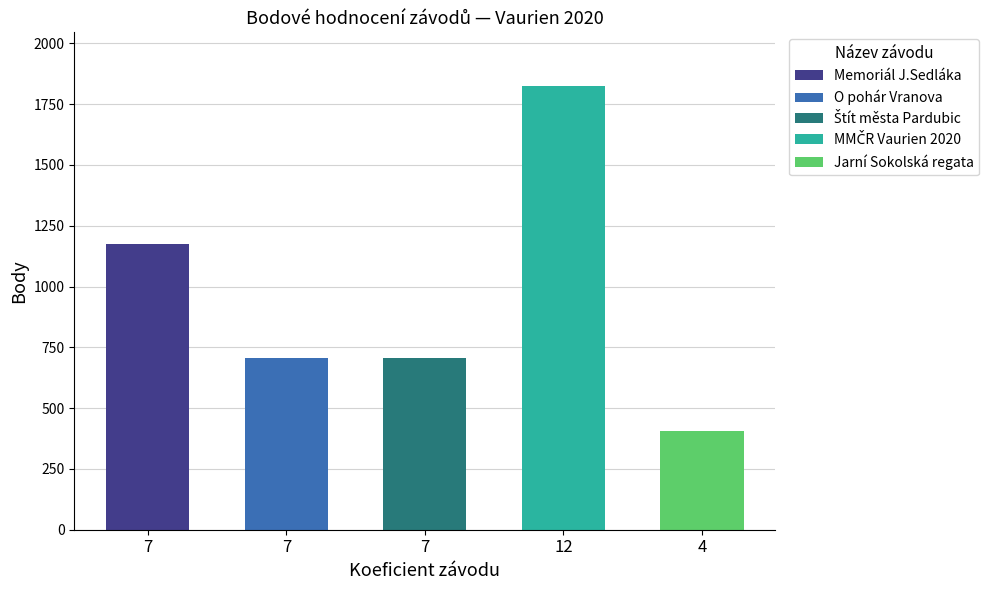

Which label corresponds to the largest value in the chart?

12